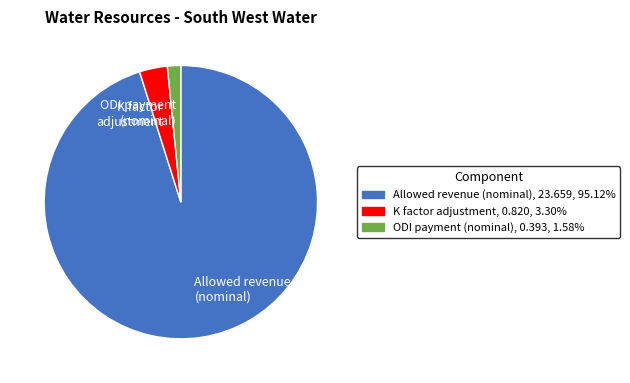

Rank the categories by value from lowest to highest.

ODI payment (nominal), K factor adjustment, Allowed revenue (nominal)